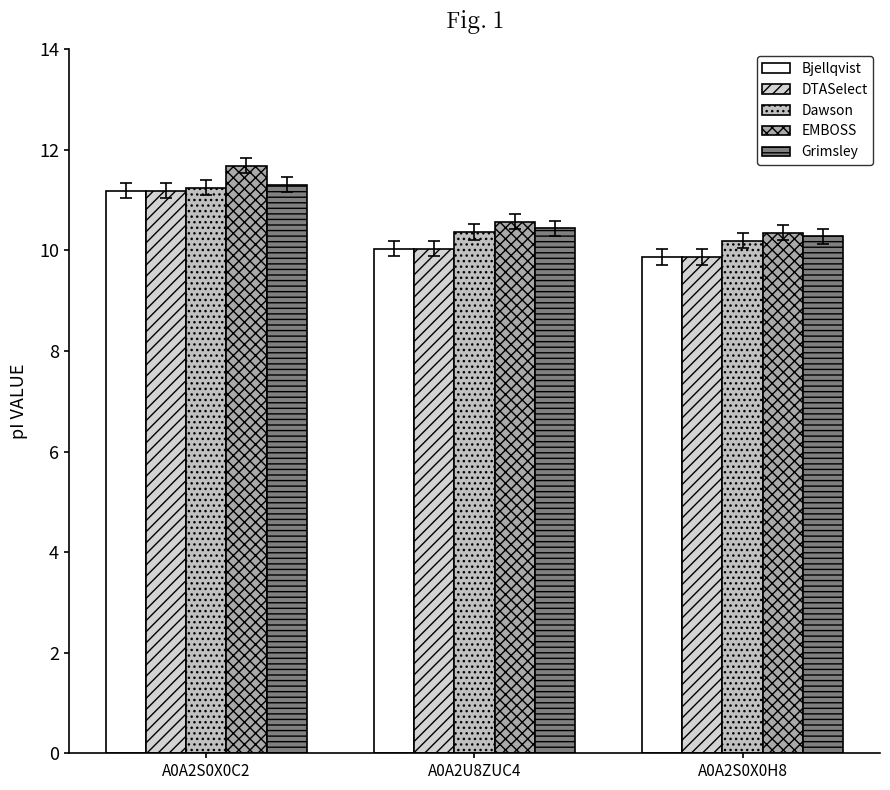

What is the sum of all Dawson values?

31.8